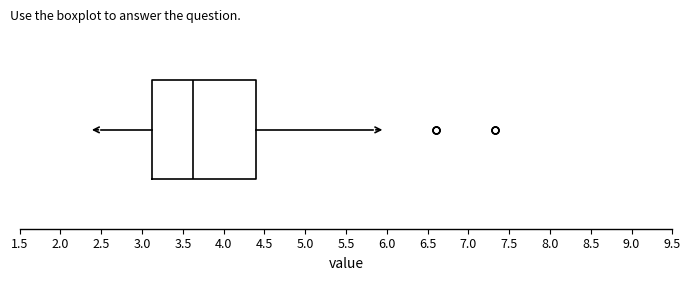

Transcribe this box plot: give where the median line is, the range the box spans, and where the two whiskers end, as read against the x-axis. The values are not printed on the chart, so give them approximately, as read against the axis.

median 3.65, box 3.10 to 4.40, whiskers 2.50 to 5.85